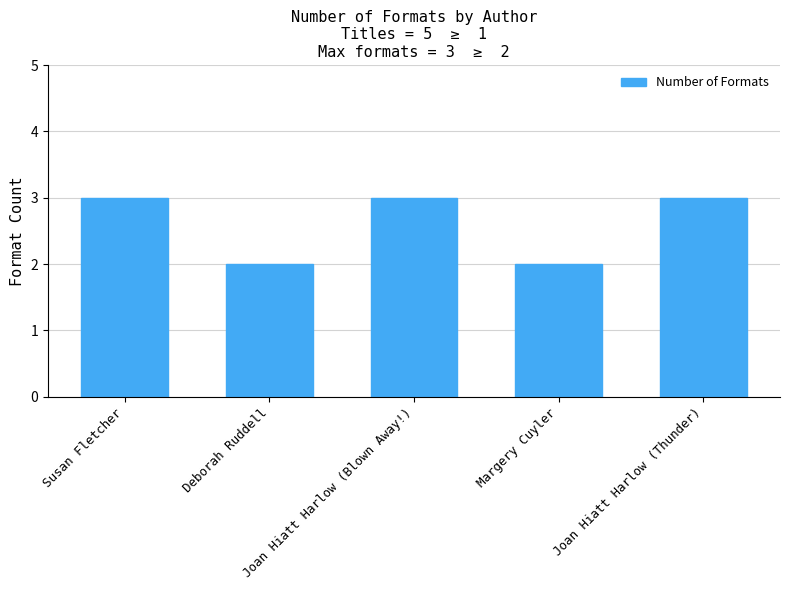

Reading left to right, transcribe all the data shown in this chart.

Susan Fletcher=3	Deborah Ruddell=2	Joan Hiatt Harlow (Blown Away!)=3	Margery Cuyler=2	Joan Hiatt Harlow (Thunder)=3